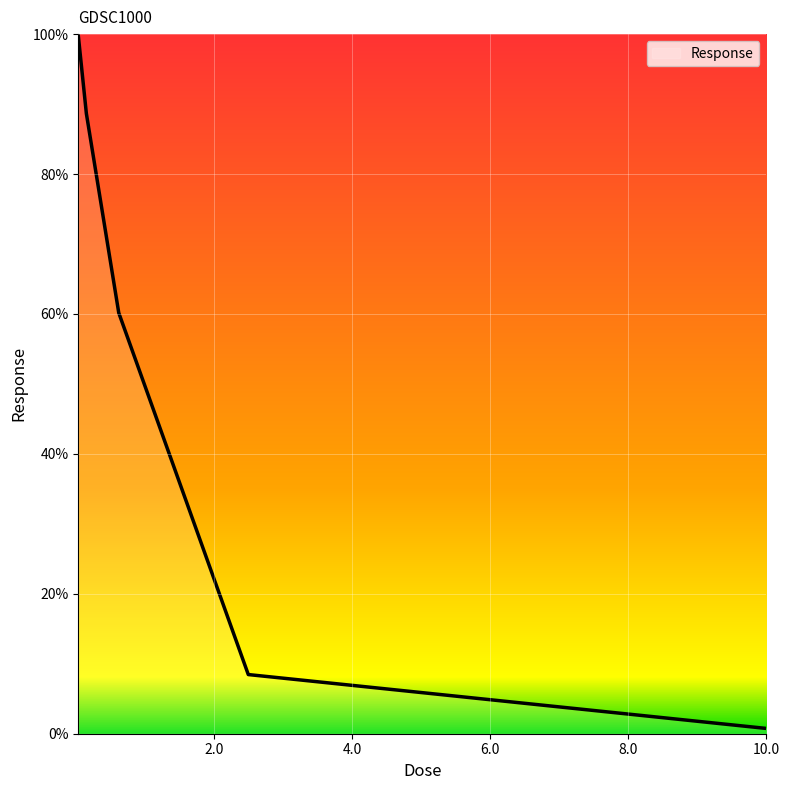

What is the difference between the maximum and minimum values?

99.1